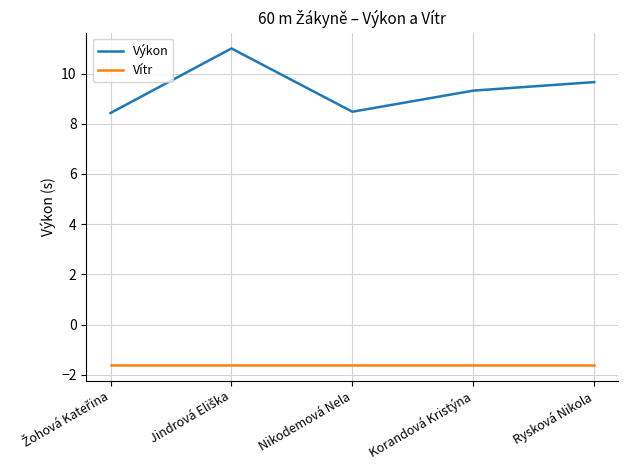

Rank the series at Nikodemová Nela from lowest to highest value.

Vítr, Výkon